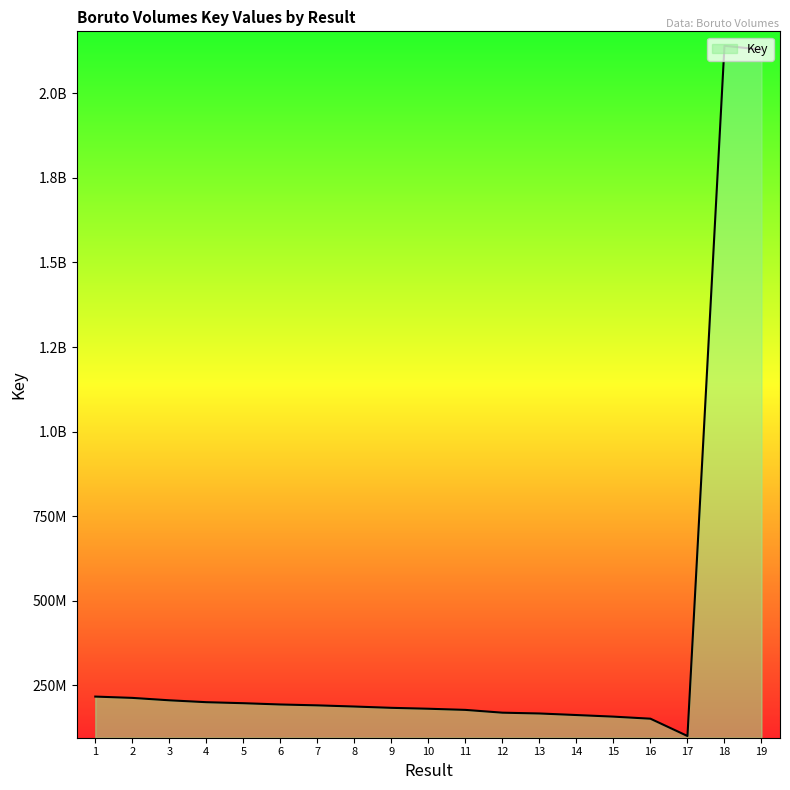

Between 2 and 6, which is larger?

2